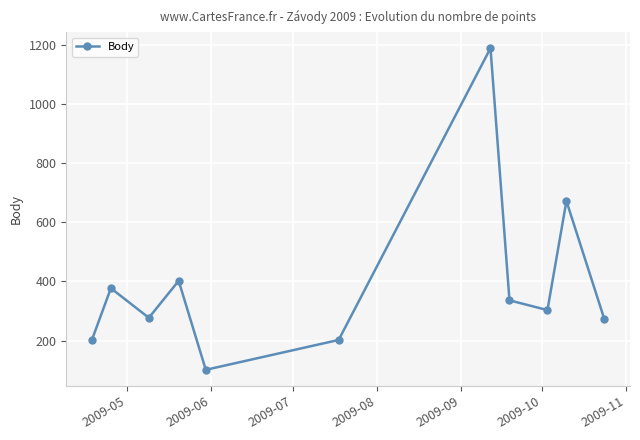

How many interior local valleys (lower than both neighbors) does the data have?

3